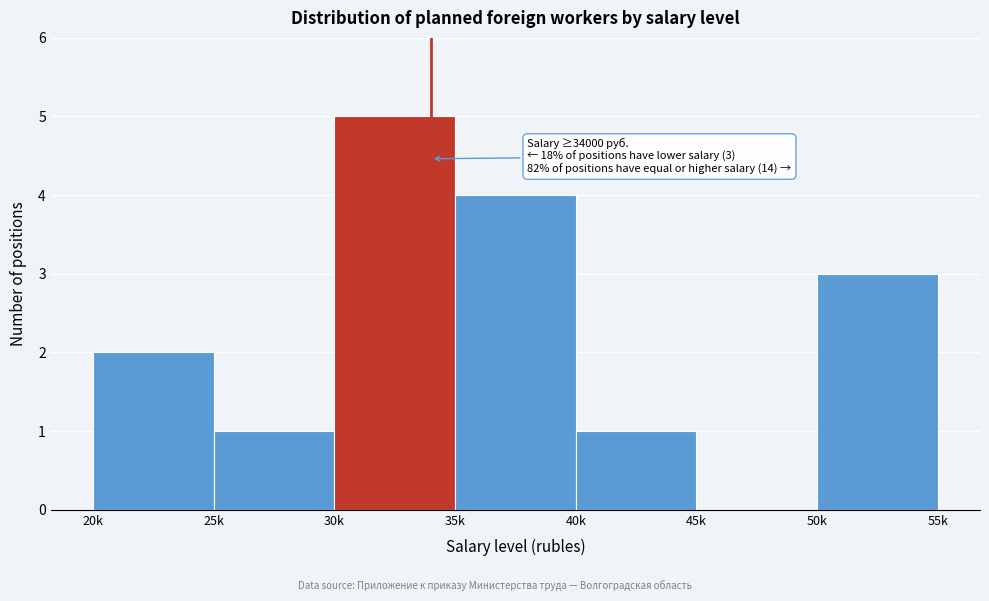

Reading left to right, extract all data points from this chart.

20k=2	25k=1	30k=5	35k=4	40k=1	45k=0	50k=3